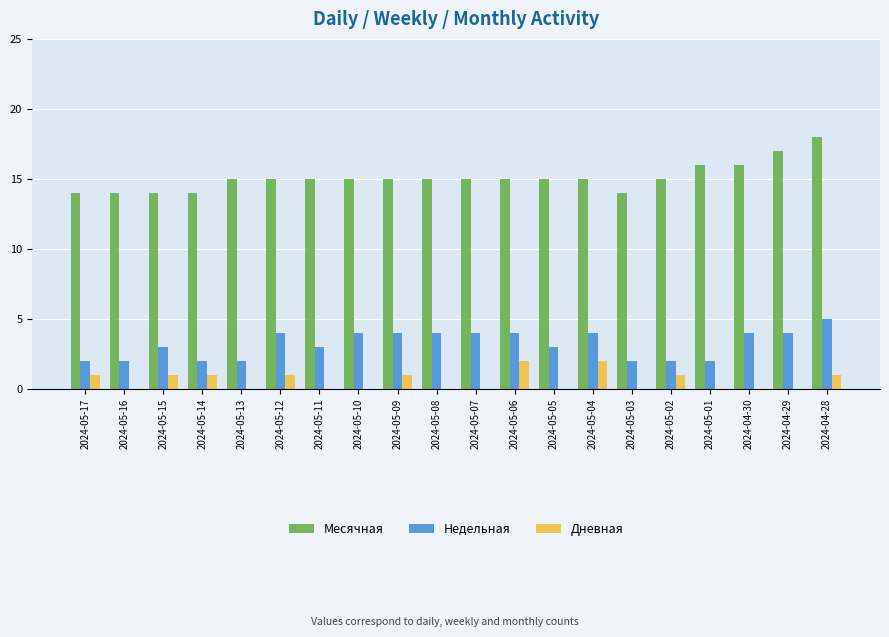

Between 2024-05-14 and 2024-05-12, which series saw the biggest shift?

Недельная